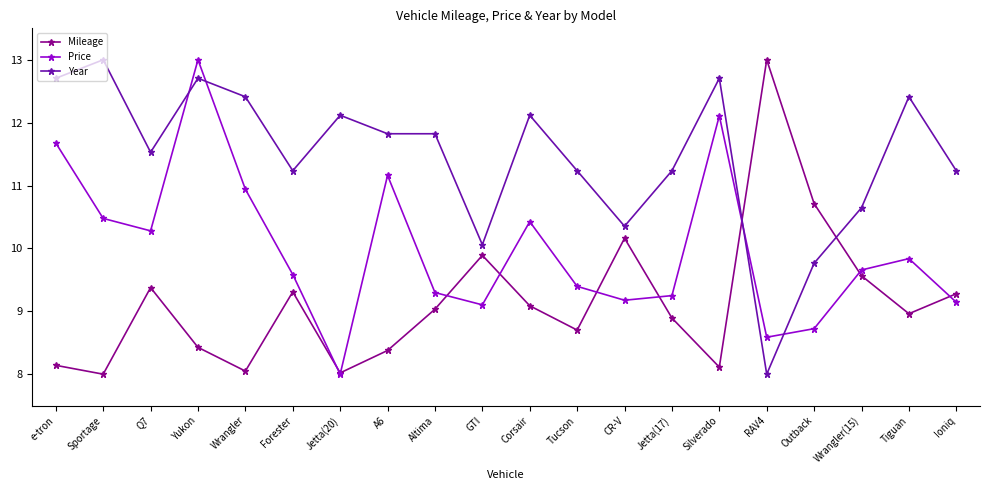

Reading left to right, what are all the values shown in this chart?

Mileage: 8.1	8.0	9.4	8.4	8.0	9.3	8.0	8.4	9.0	9.9	9.1	8.7	10.2	8.9	8.1	13.0	10.7	9.6	9.0	9.3
Price: 11.7	10.5	10.3	13.0	10.9	9.6	8.0	11.2	9.3	9.1	10.4	9.4	9.2	9.2	12.1	8.6	8.7	9.7	9.8	9.1
Year: 12.7	13.0	11.5	12.7	12.4	11.2	12.1	11.8	11.8	10.1	12.1	11.2	10.4	11.2	12.7	8.0	9.8	10.6	12.4	11.2